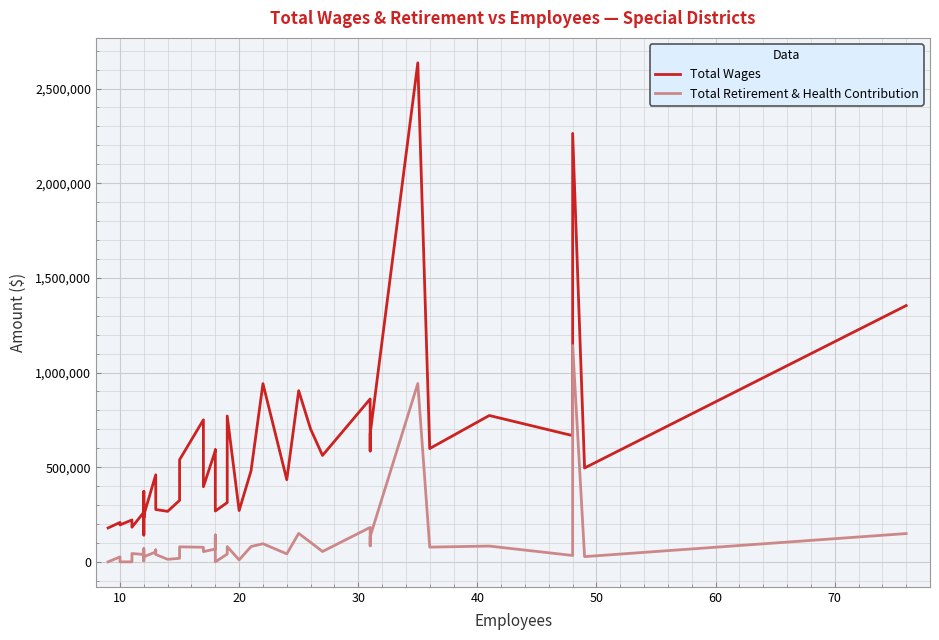

Reading left to right, extract all data points from this chart.

Total Wages: 179137.0	208263.0	195012.0	221446.0	182934.0	262159.0	233769.0	372369.0	141533.0	247057.0	459889.0	363802.0	276433.0	266858.0	324687.0	539397.0	750211.0	396764.0	587060.0	592071.0	268476.0	313193.0	770445.0	270934.0	480816.0	941383.0	433998.0	904087.0	701302.0	562232.0	860391.0	585620.0	675198.0	2635898.9	598525.0	773104.0	666776.0	2263007.0	495901.0	1353772.0
Total Retirement & Health Contribution: 0.0	26158.0	0.0	0.0	43800.0	39199.0	69385.0	40301.0	4988.0	26880.0	52253.0	63220.0	39101.0	13322.0	18664.0	79276.0	77168.0	54036.0	67804.0	142197.0	0.0	41069.0	80682.0	10241.0	80991.0	95661.0	42234.0	150262.0	103068.0	54669.0	181999.0	84414.0	133766.0	941955.0	77864.0	83399.0	33650.0	1143124.0	27625.0	149501.0